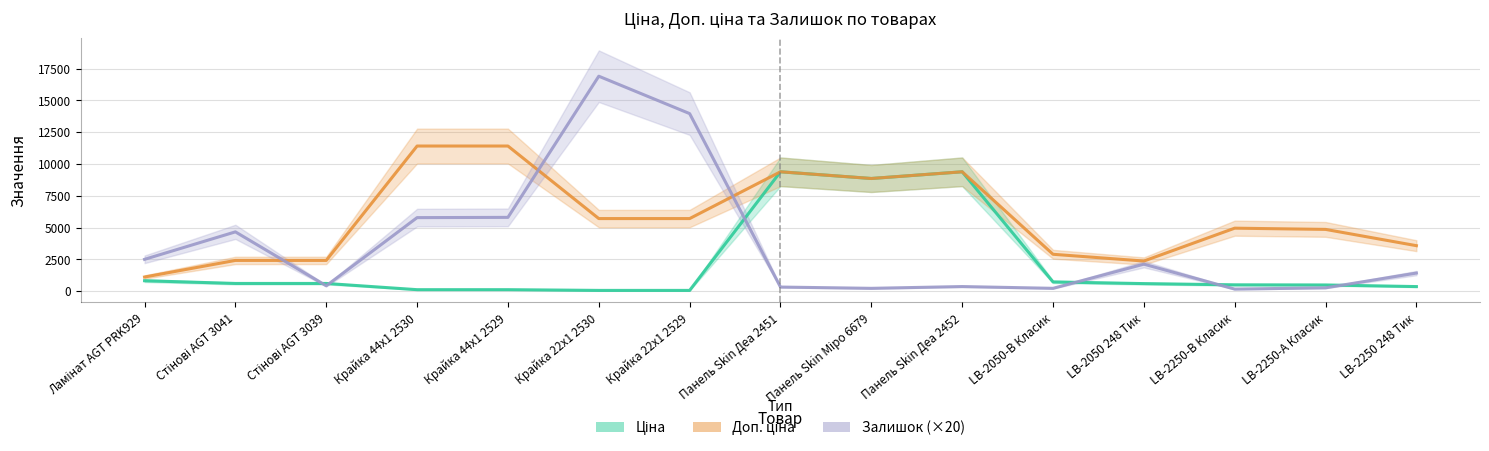

At which category does Ціна reach its first local peak?

Панель Skin Деа 2451